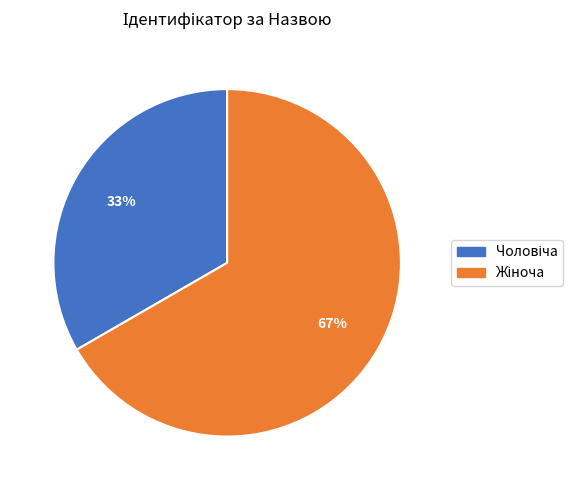

To the nearest percent, what is the average slice percentage?

50%